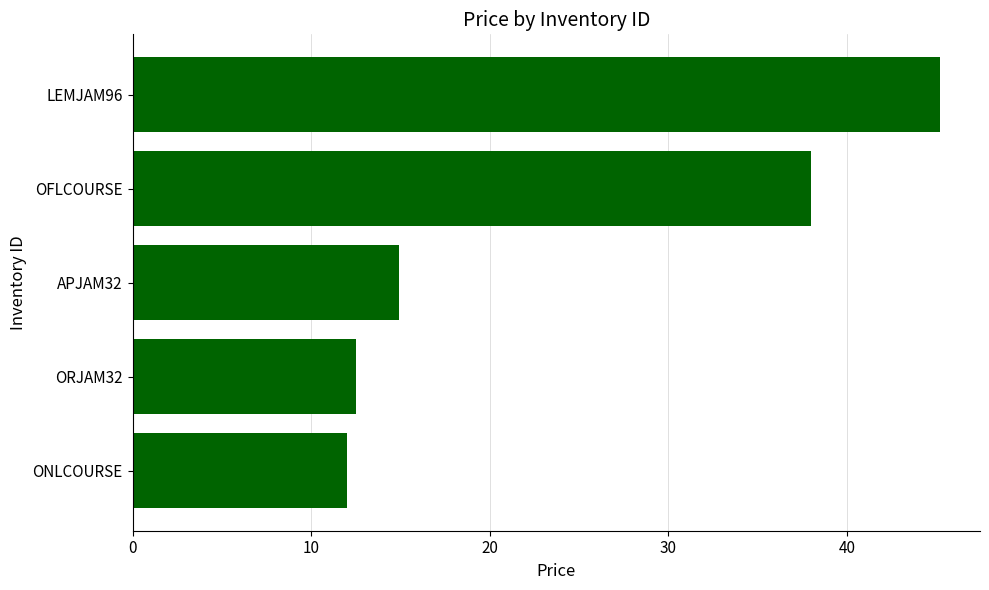

The chart shows a value of 12.5 at ORJAM32. True or false?

True